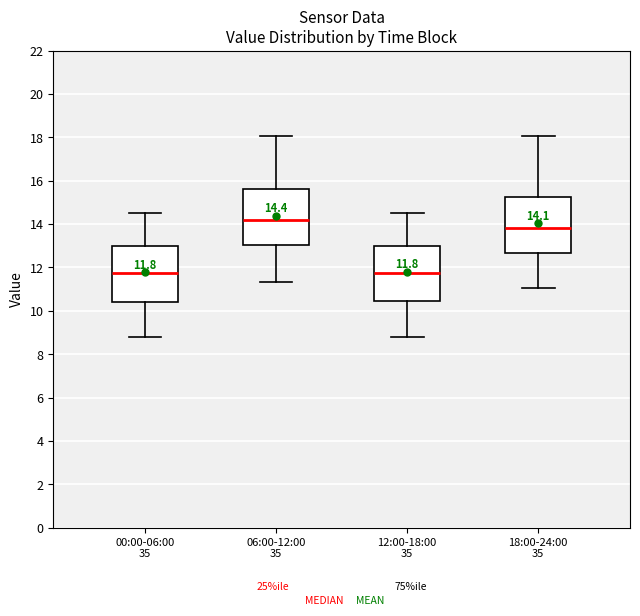

Which box's median line is the highest?

06:00-12:00 35